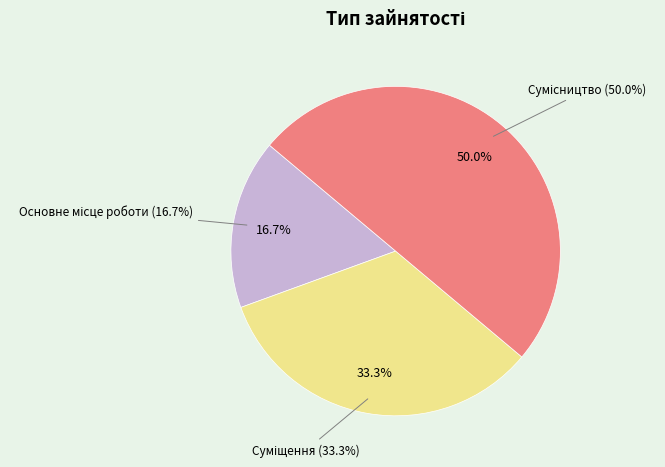

What is the ratio of the value at Суміщення to the value at Сумісництво?

0.7